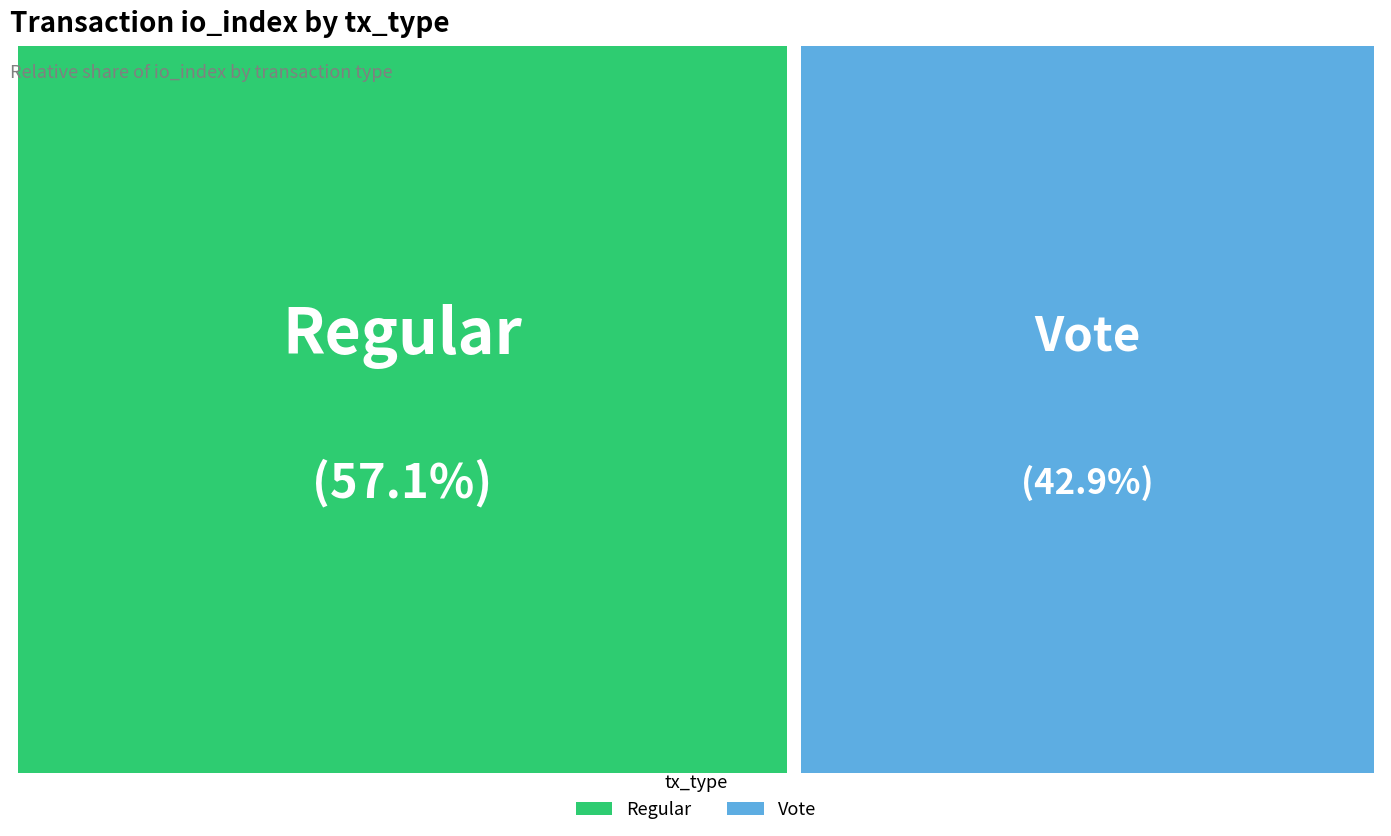

What is the ratio of the value at Vote to the value at Regular?

0.8